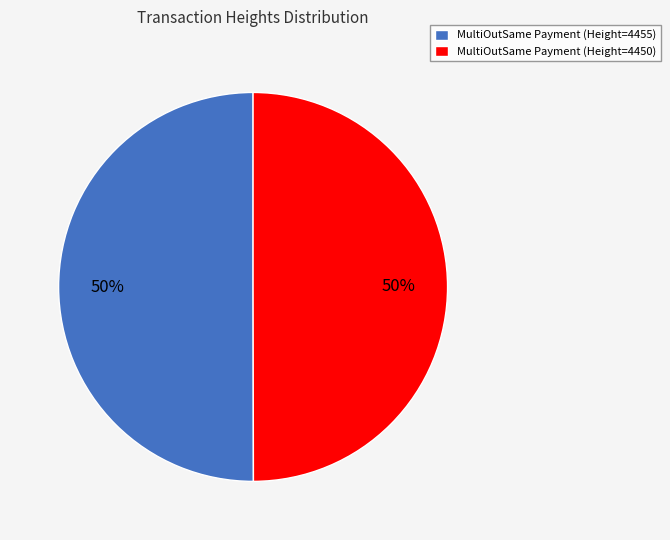

Do MultiOutSame Payment (Height=4450) and MultiOutSame Payment (Height=4455) together represent more than half of the pie?

Yes